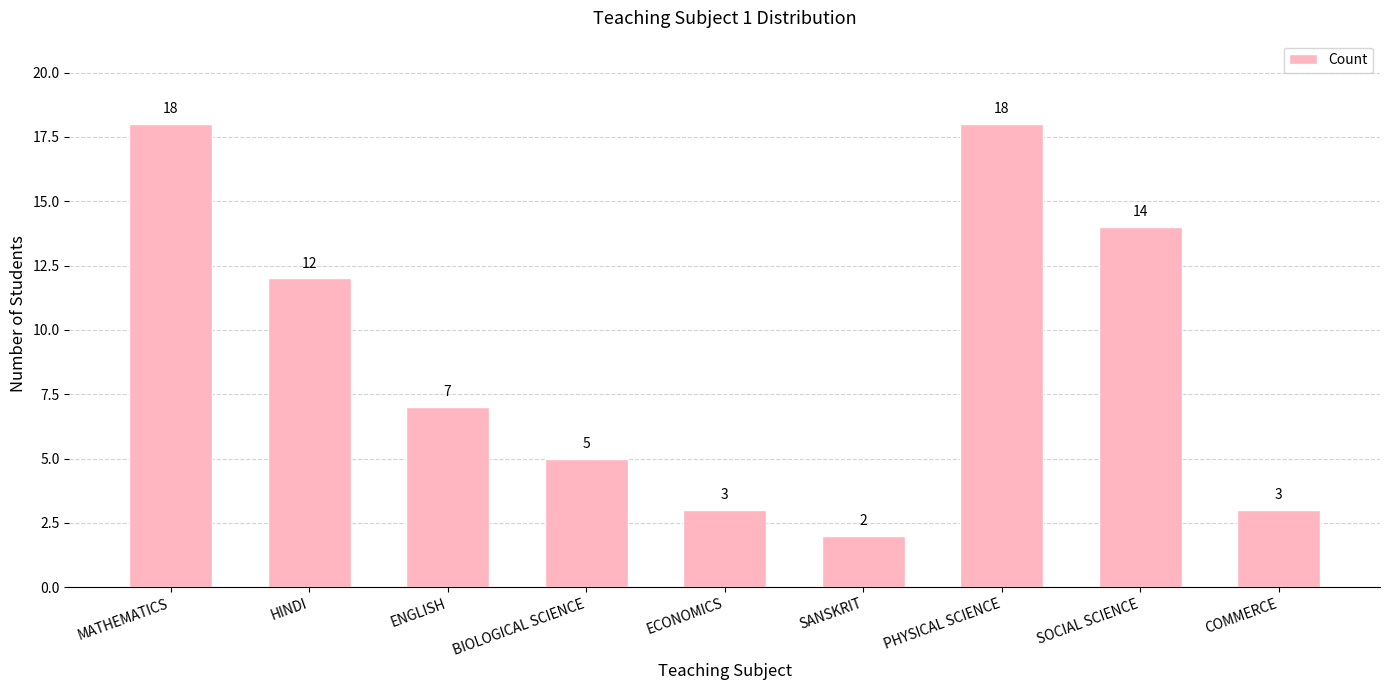

True or false: the data shows 18 at HINDI.

False